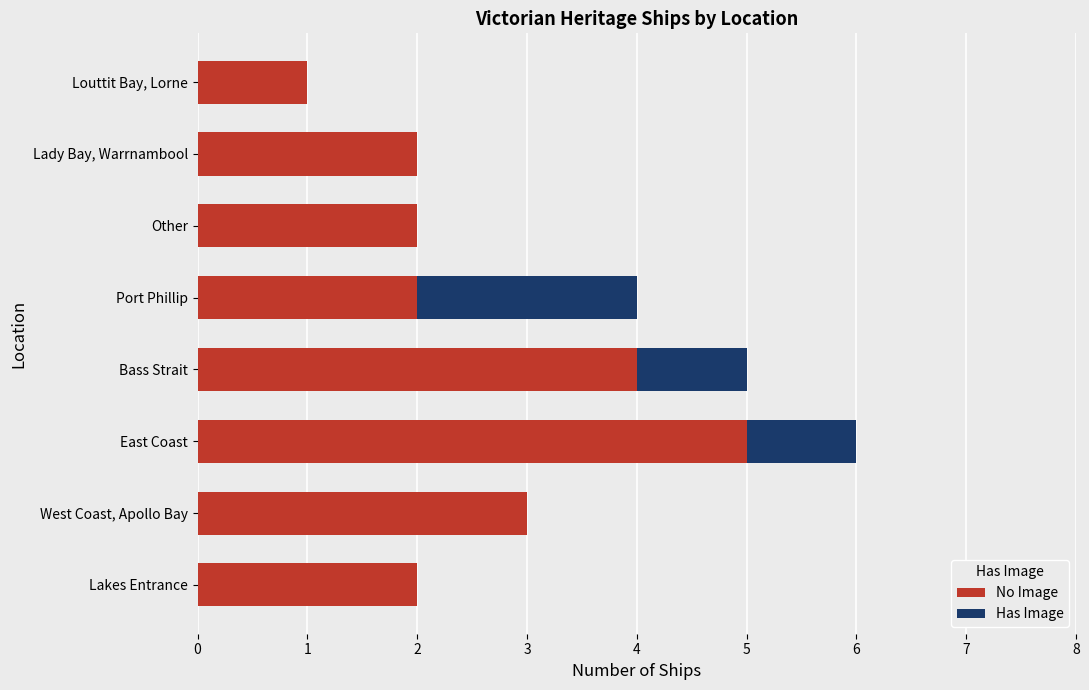

Is it true that No Image equals 2 at Other?

True